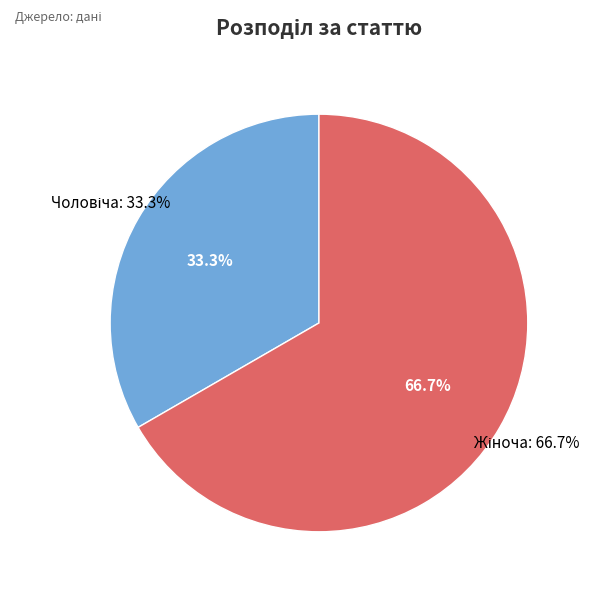

What percentage do Чоловіча and Жіноча together represent?

100.0%